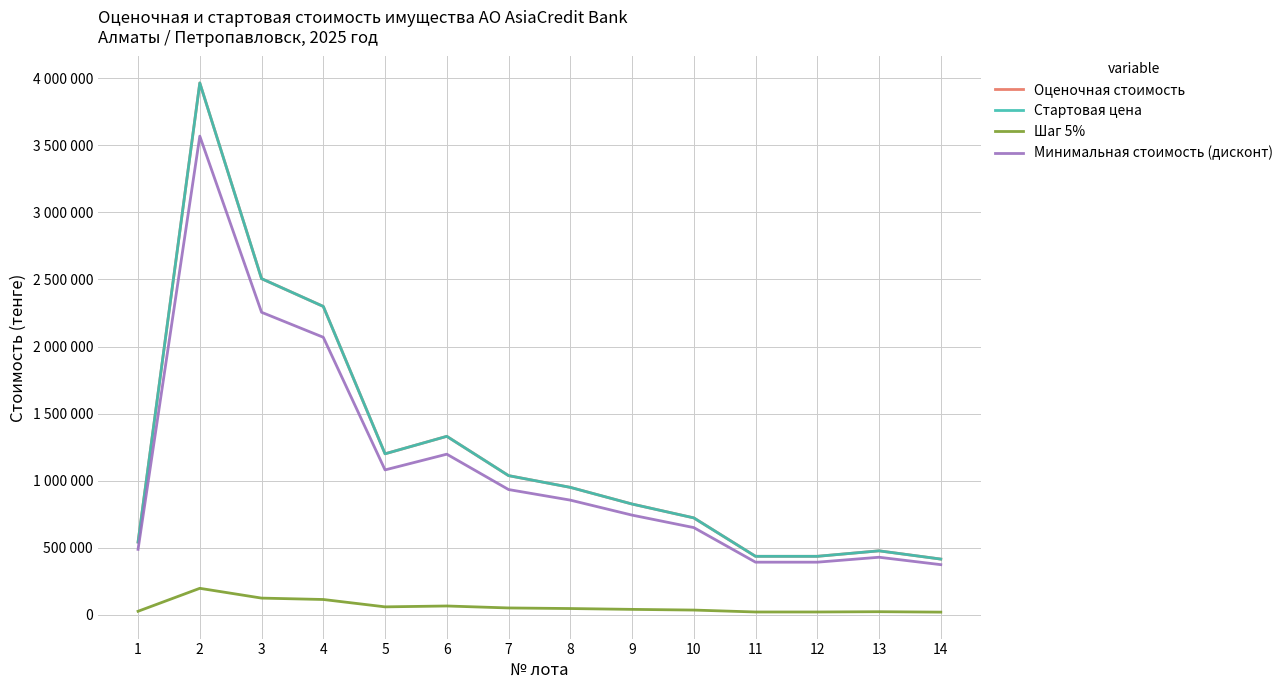

Is this an area chart (filled region under the line)?

No